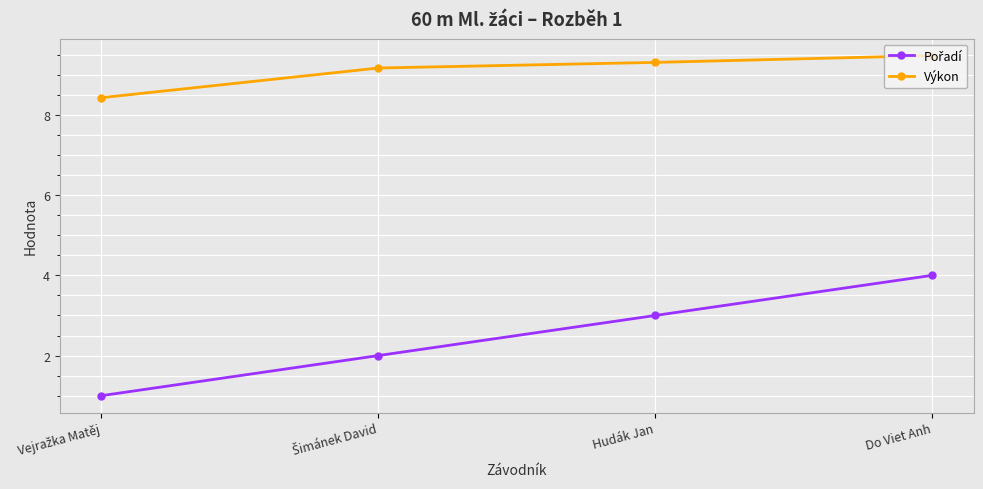

True or false: Výkon has more than 0 interior local peaks.

False